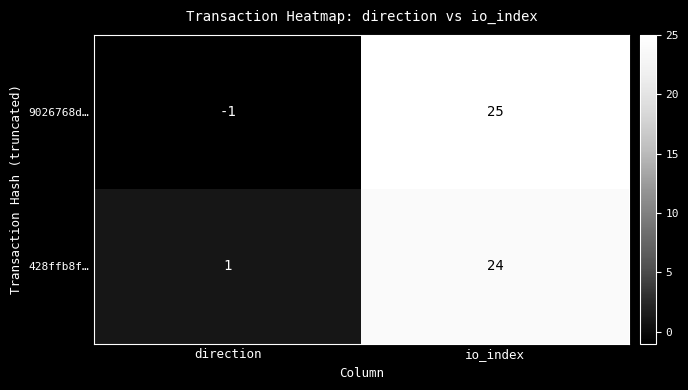

At io_index, list the series in order from smallest to largest.

428ffb8f…, 9026768d…